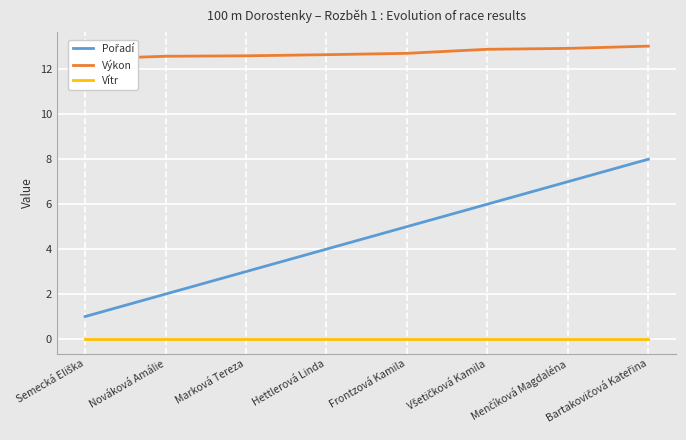

Reading left to right, extract all data points from this chart.

Pořadí: Semecká Eliška=1.0	Nováková Amálie=2.0	Marková Tereza=3.0	Hettlerová Linda=4.0	Frontzová Kamila=5.0	Všetičková Kamila=6.0	Menčíková Magdaléna=7.0	Bartakovičová Kateřina=8.0
Výkon: Semecká Eliška=12.5	Nováková Amálie=12.6	Marková Tereza=12.6	Hettlerová Linda=12.7	Frontzová Kamila=12.7	Všetičková Kamila=12.9	Menčíková Magdaléna=12.9	Bartakovičová Kateřina=13.0
Vítr: Semecká Eliška=0.0	Nováková Amálie=0.0	Marková Tereza=0.0	Hettlerová Linda=0.0	Frontzová Kamila=0.0	Všetičková Kamila=0.0	Menčíková Magdaléna=0.0	Bartakovičová Kateřina=0.0